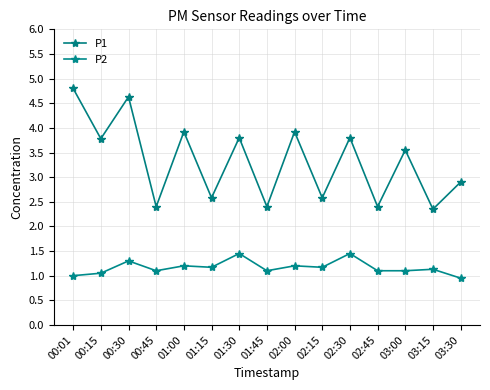

What position from the right is 03:15?

2